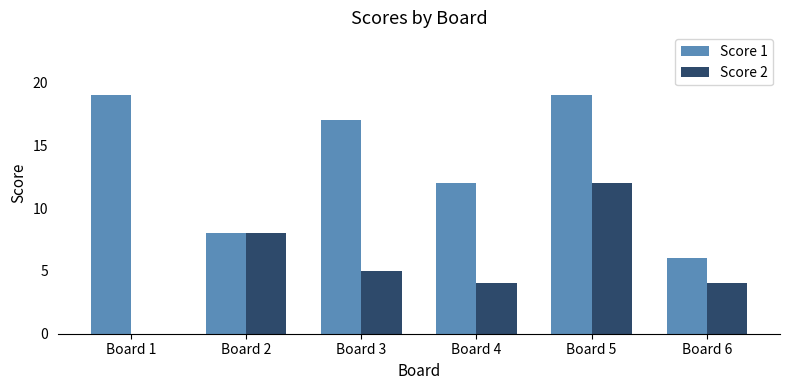

What is the sum of all Score 2 values?

33